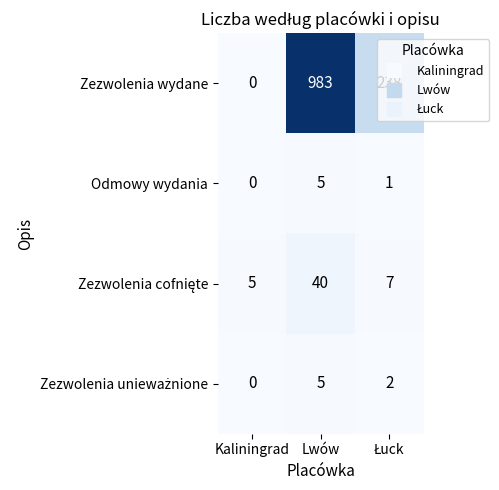

What is the difference between the highest and lowest values at Lwów?

978